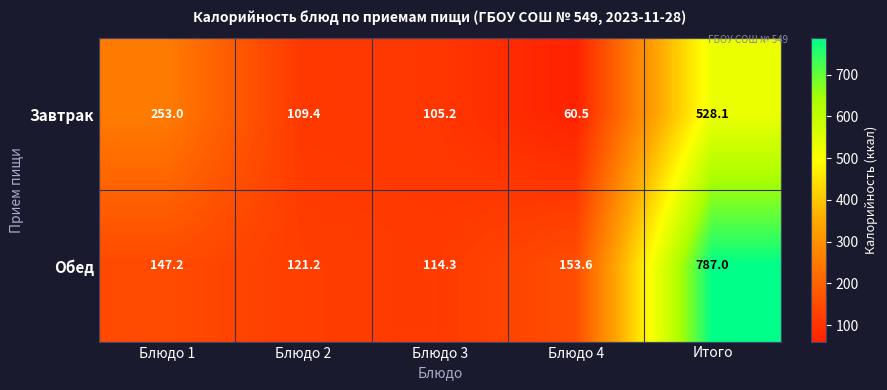

What is the sum of the Обед values at Блюдо 2 and Блюдо 3?

235.5